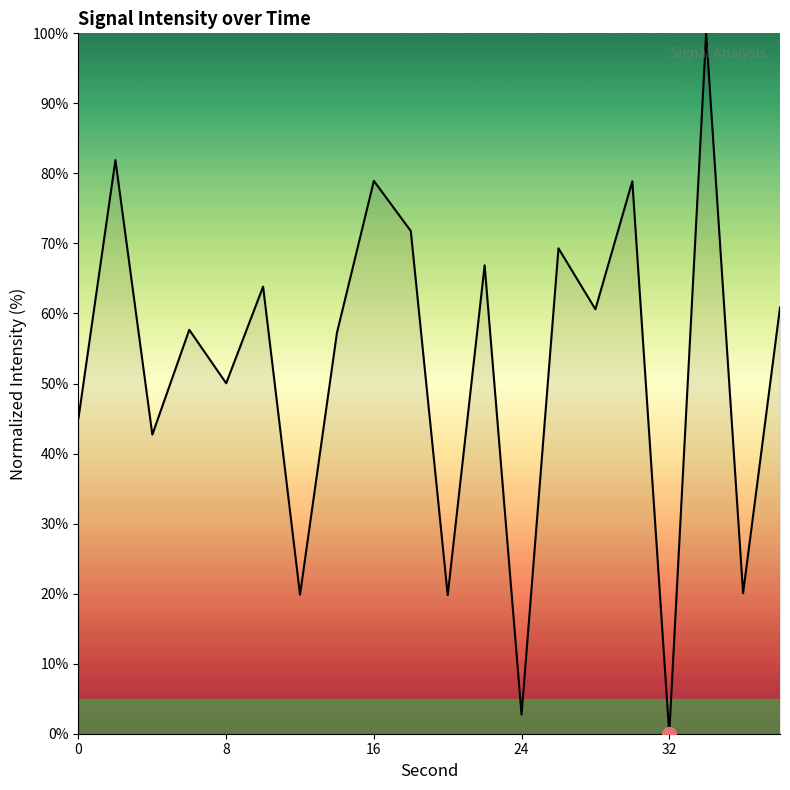

Does the chart have visible grid lines?

No